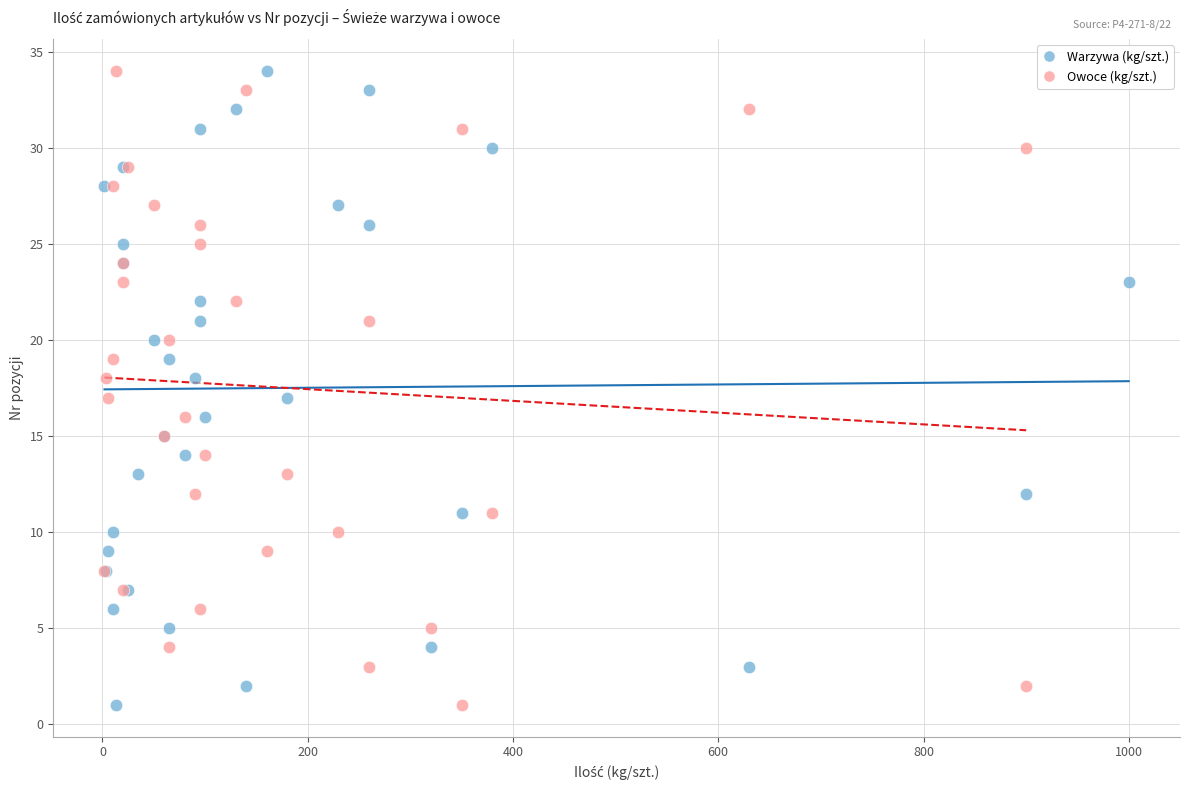

What are all the series names shown in the legend?

Warzywa (kg/szt.), Owoce (kg/szt.)